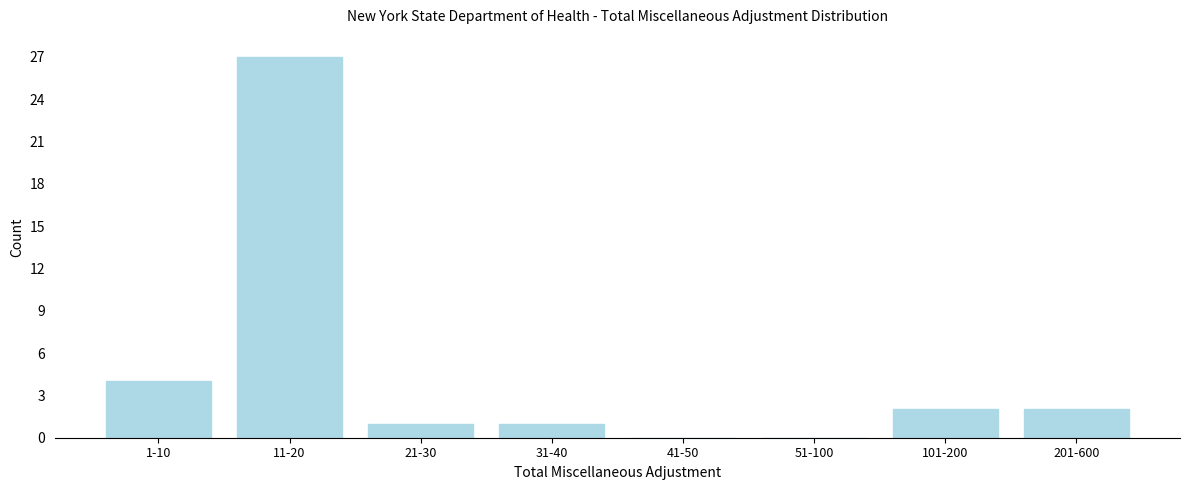

Reading left to right, extract all data points from this chart.

1-10=4	11-20=27	21-30=1	31-40=1	41-50=0	51-100=0	101-200=2	201-600=2